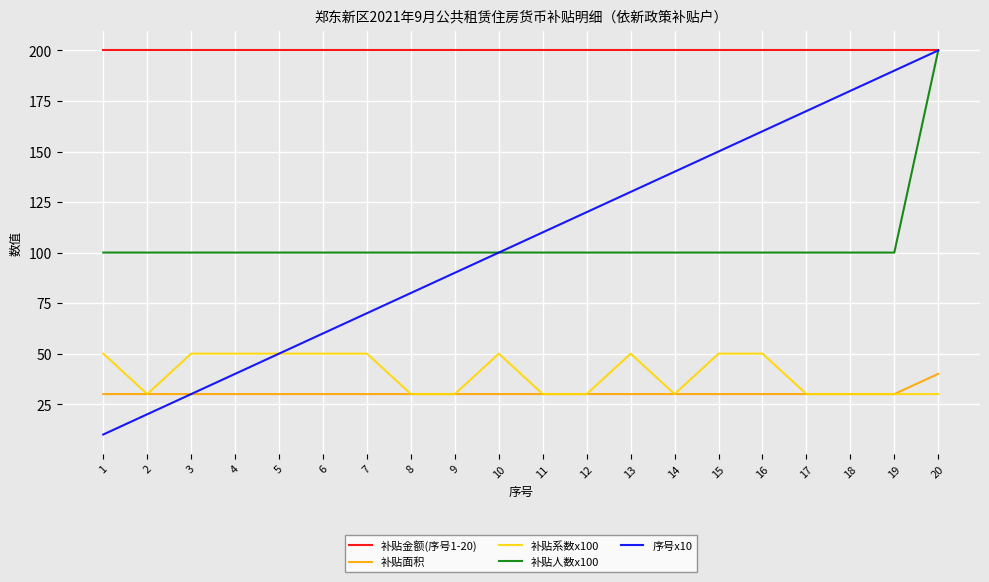

At 15, list the series in order from smallest to largest.

补贴面积, 补贴系数x100, 补贴人数x100, 序号x10, 补贴金额(序号1-20)